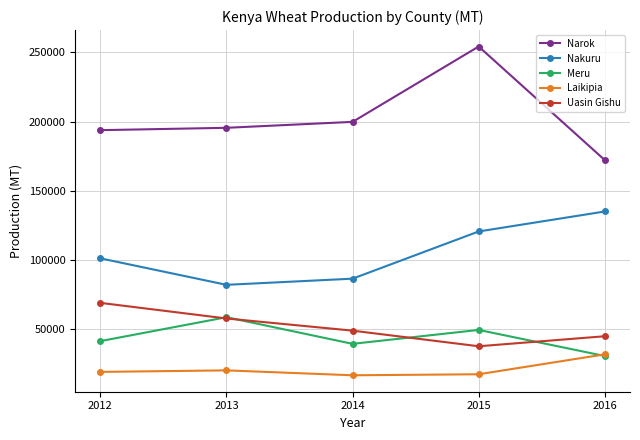

Which category has the lowest value in the Nakuru series?

2013